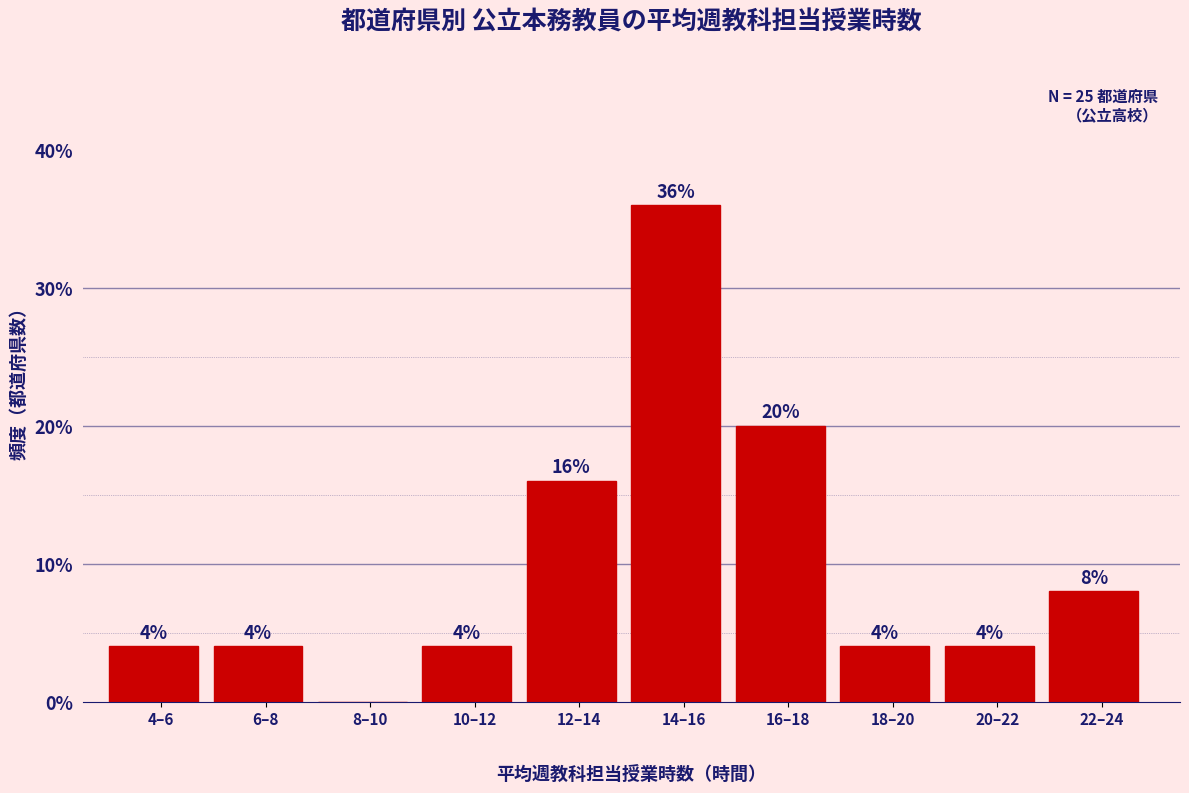

Reading left to right, transcribe all the data shown in this chart.

4–6=4	6–8=4	8–10=0	10–12=4	12–14=16	14–16=36	16–18=20	18–20=4	20–22=4	22–24=8